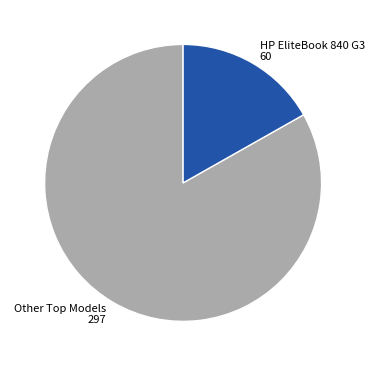

Which category has the biggest portion of the pie?

Other Top Models 297